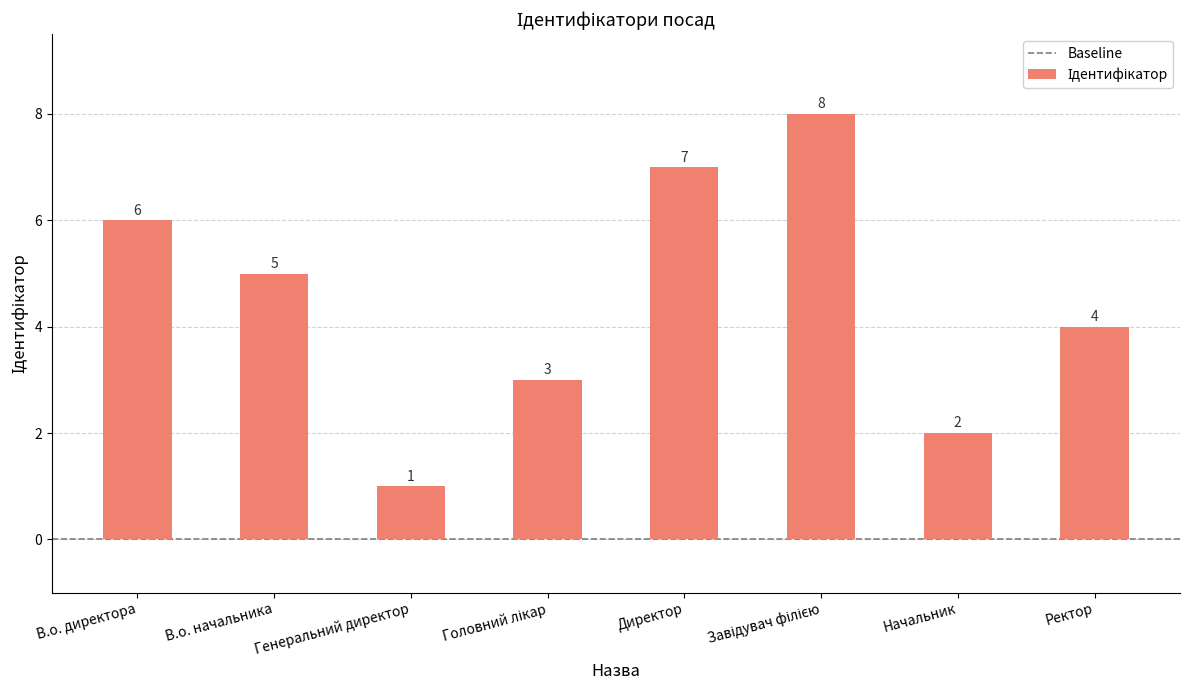

What is the ratio of the value at Директор to the value at В.о. начальника?

1.4